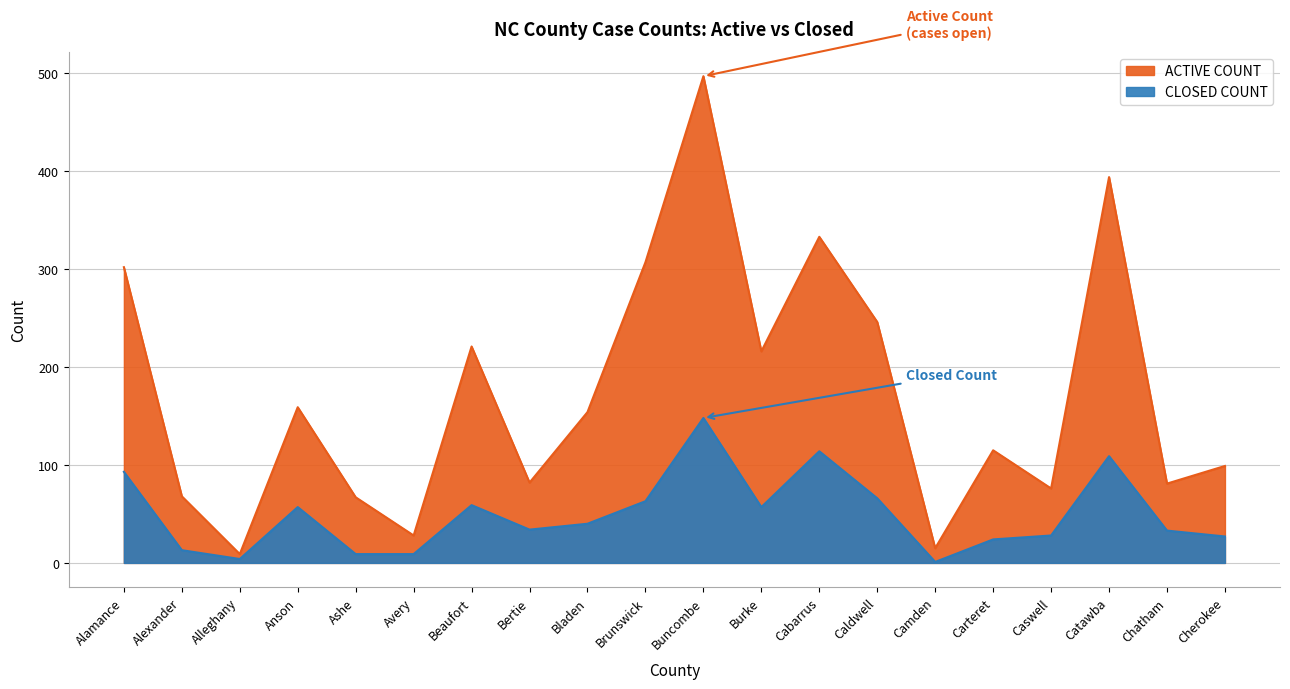

How many values in the ACTIVE COUNT series are below 154?

10